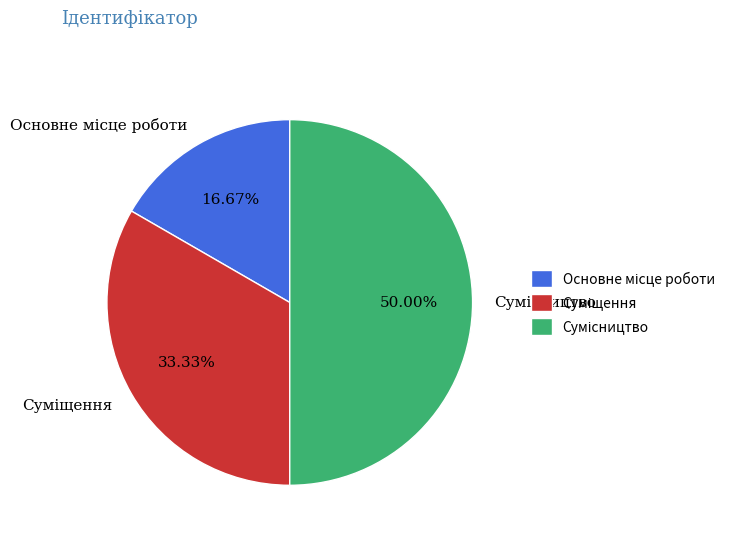

How many segments does this pie chart have?

3